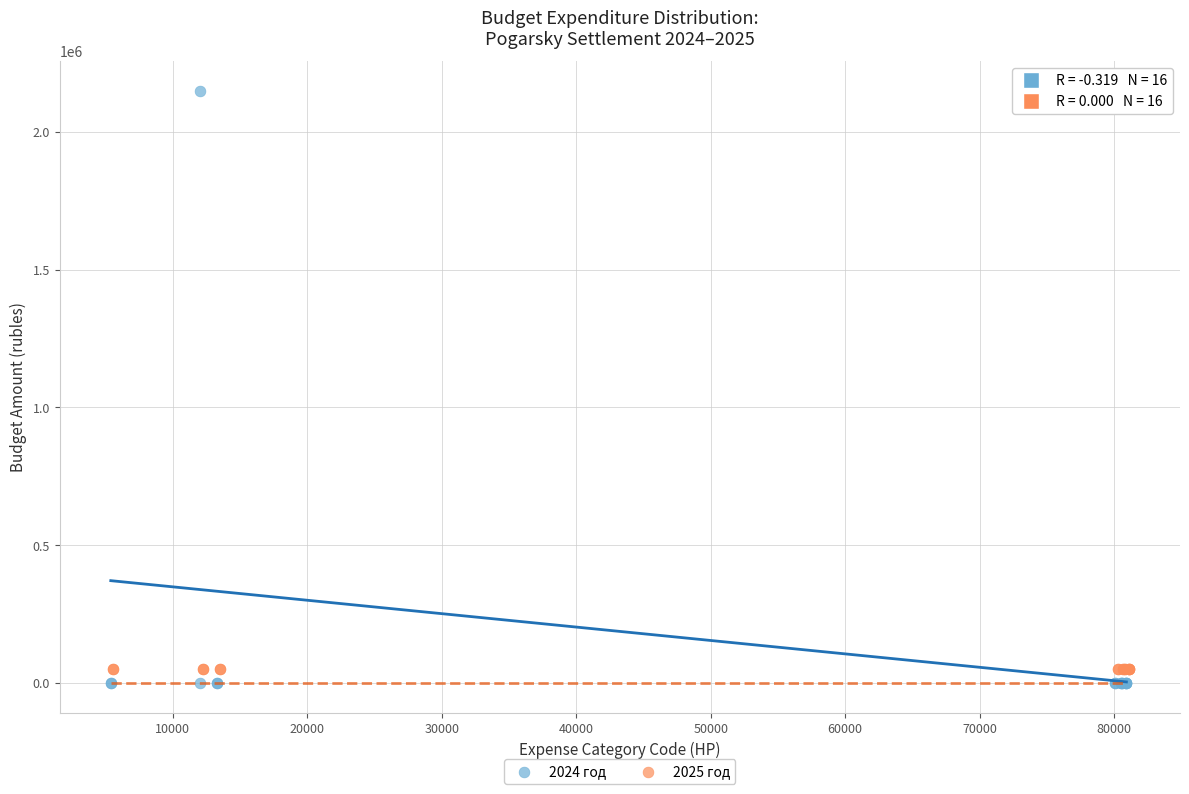

Which series reaches the maximum Y coordinate?

2024 год